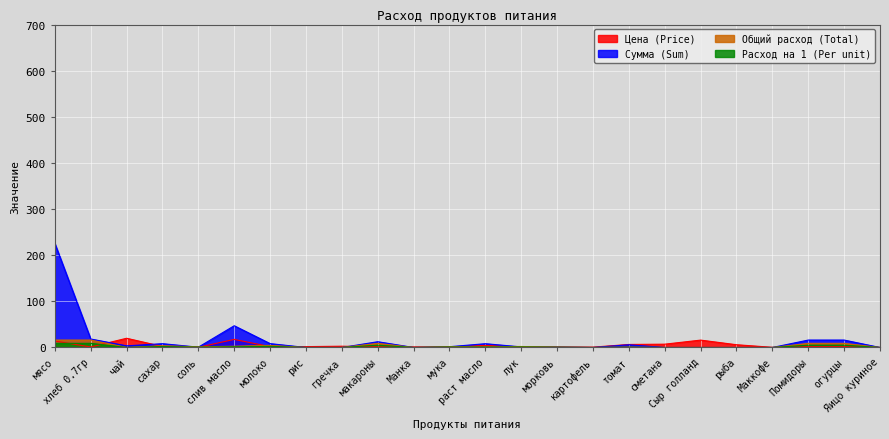

What is the total value across all series at сметана?

7.2